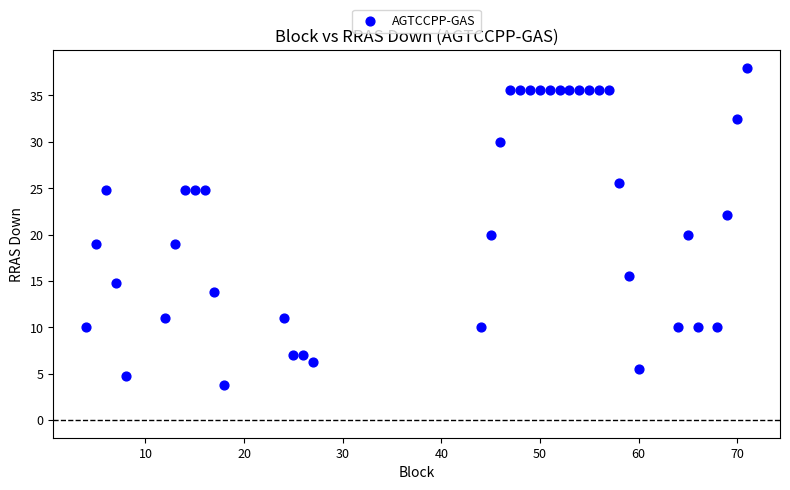

What is the range of Y values (max minus min)?

34.2